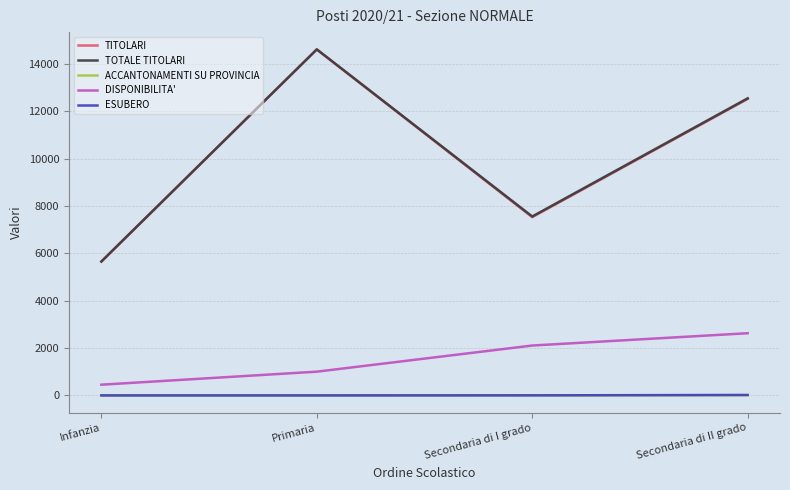

What is the maximum value for TITOLARI?

14614